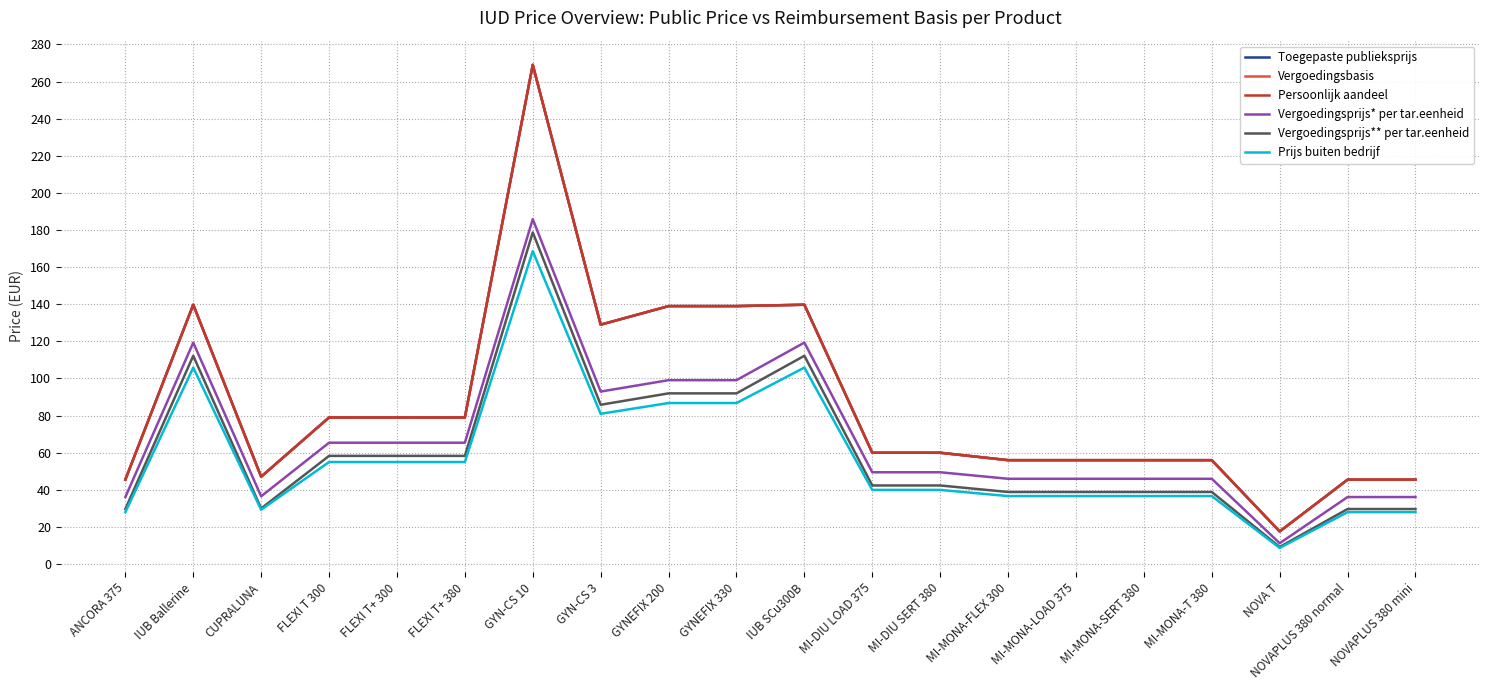

Is this an area chart (filled region under the line)?

No